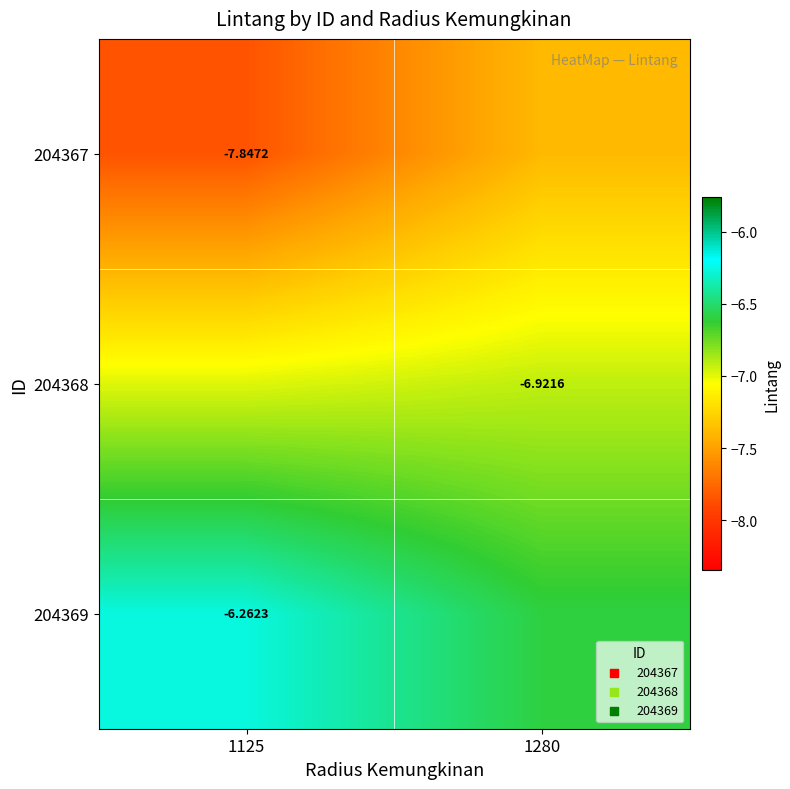

Is the value of 204368 at 1280 greater than the value of 204367 at 1125?

Yes